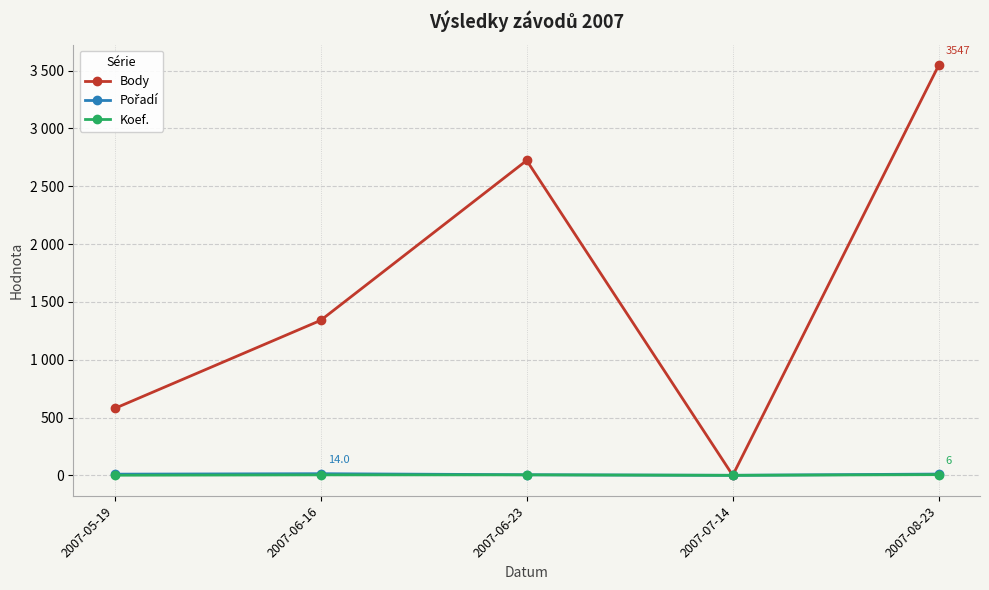

What is the difference between the maximum and minimum values in the Body series?

3547